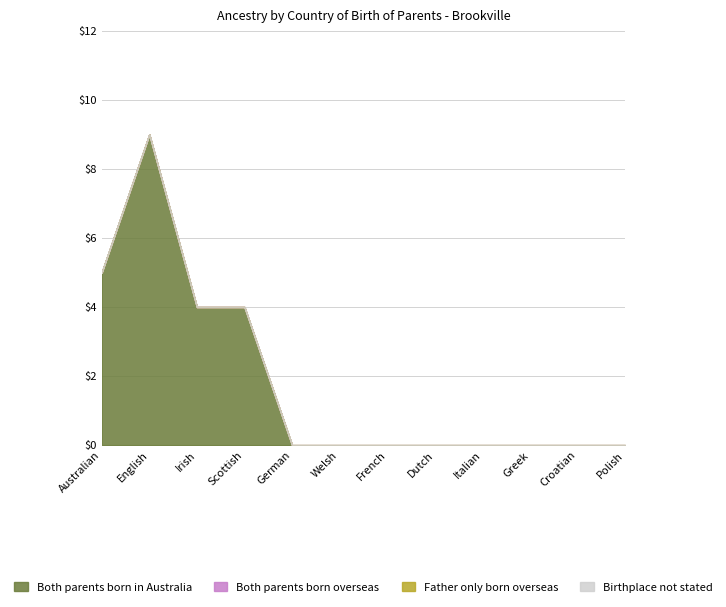

Which series has the widest spread of values?

Both parents born in Australia